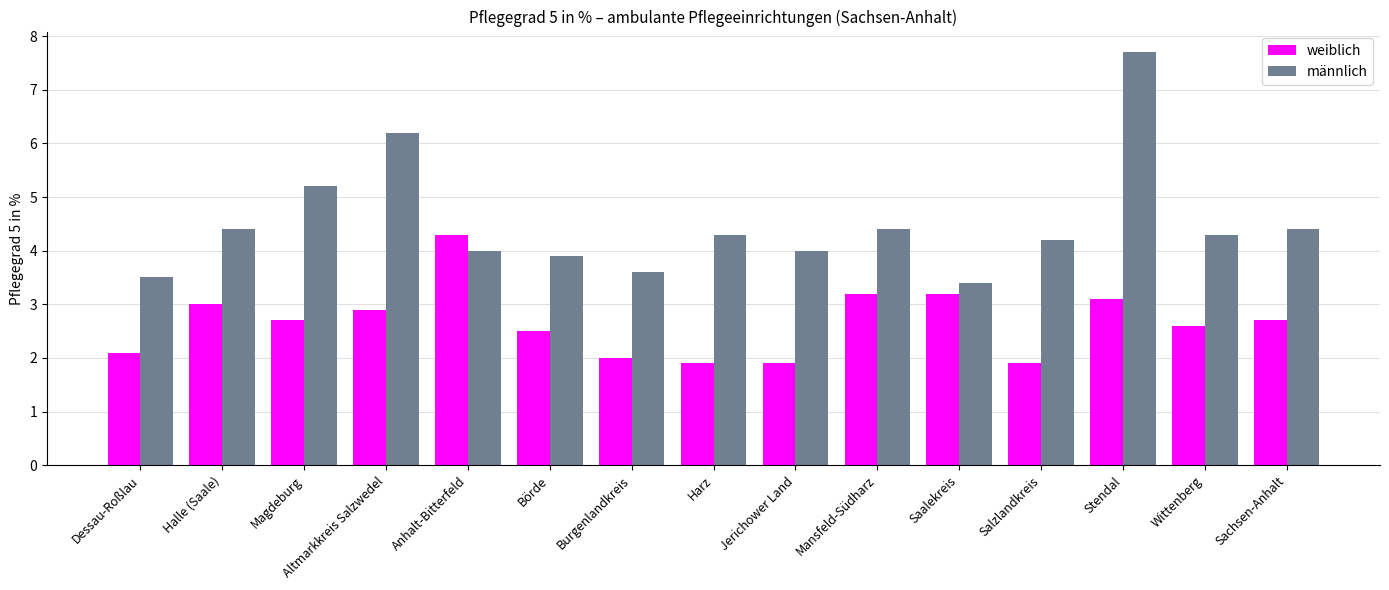

How many bars are there in each group?

2